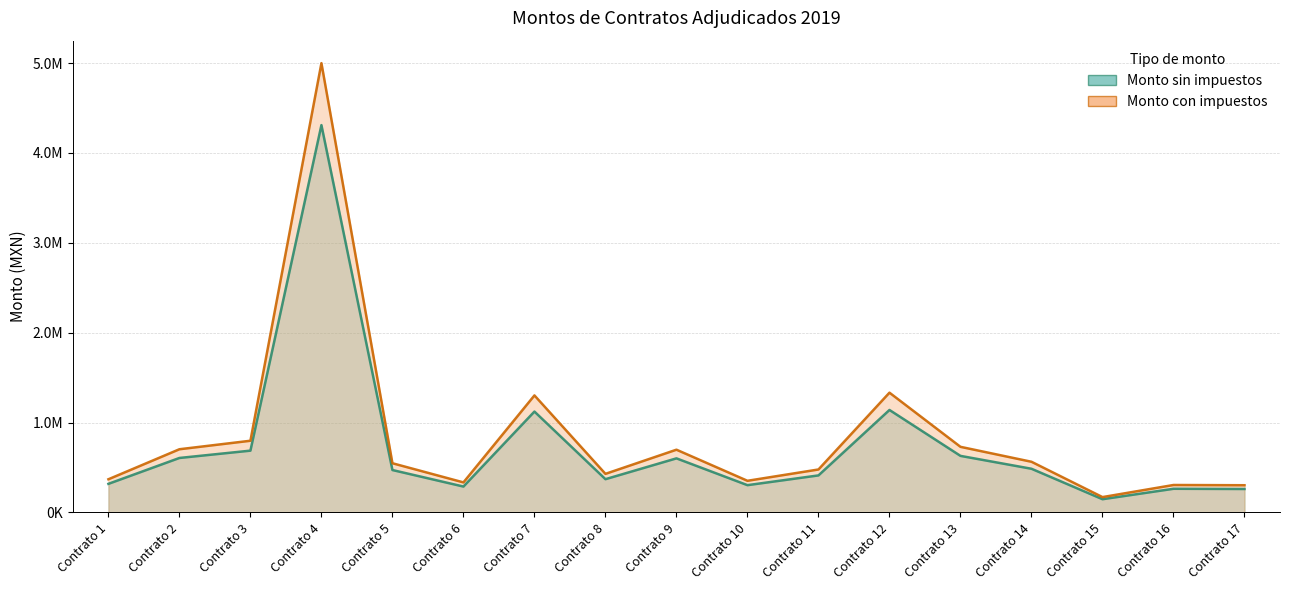

True or false: Monto sin impuestos and Monto con impuestos cross at least once.

False